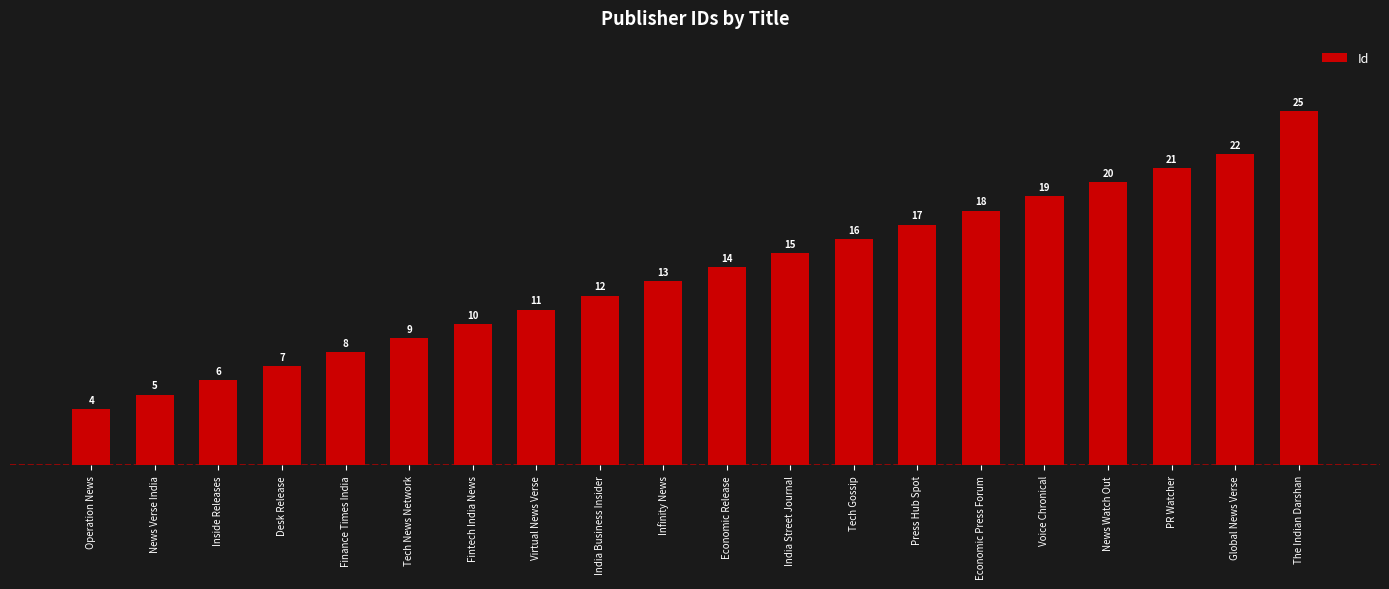

Are the bars horizontal?

No